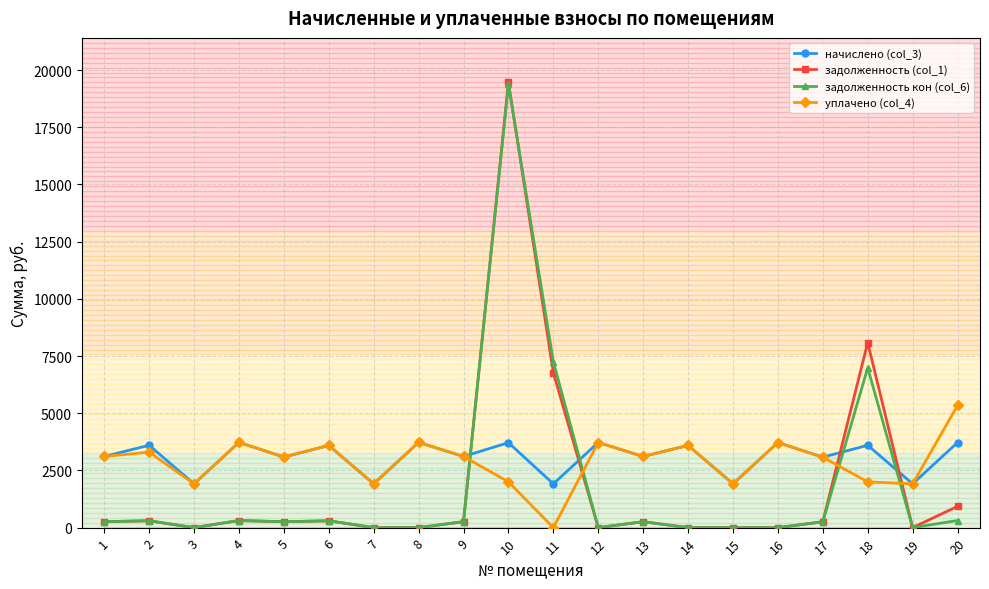

Which series has the largest range (max minus min)?

задолженность (col_1)